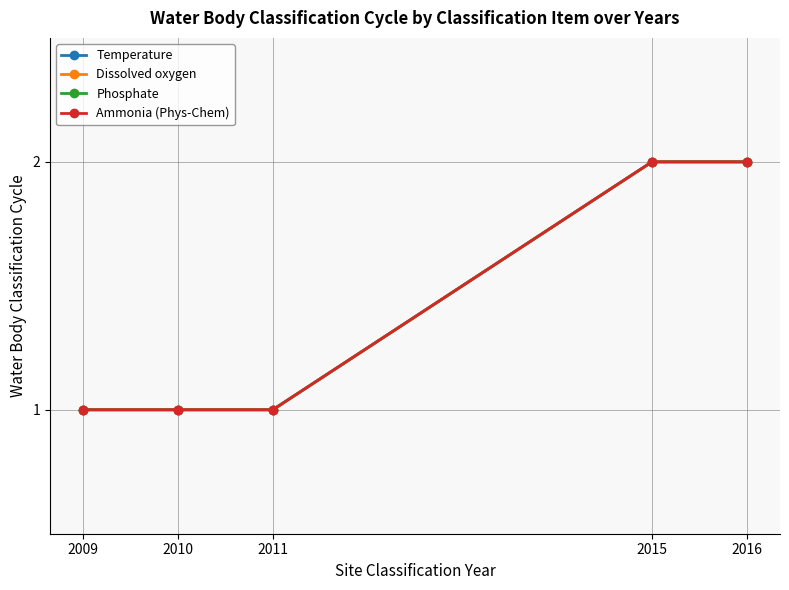

What is the approximate value of Temperature at 2015?

2